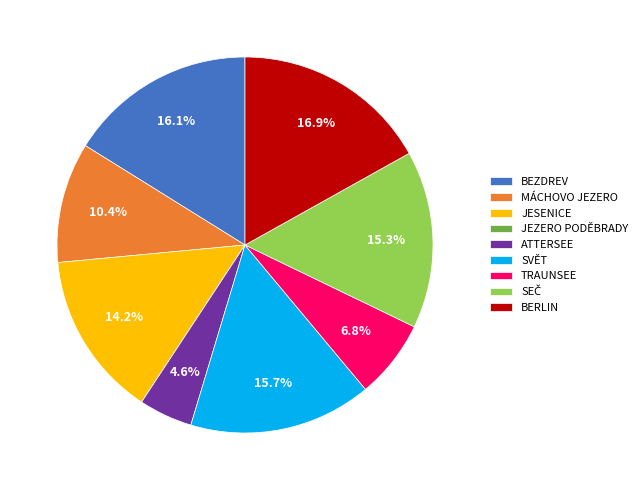

Does any single category account for the majority?

No